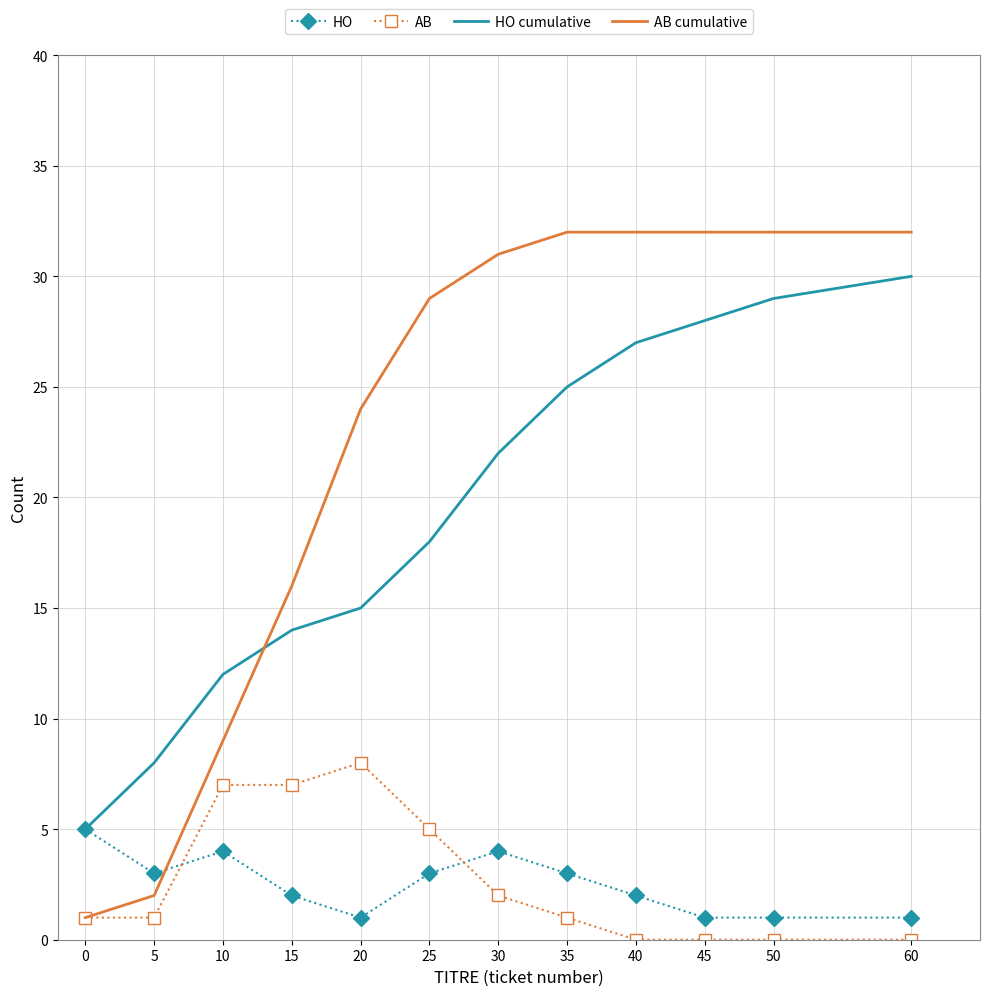

Reading right to left, extract all data points from this chart.

HO: 60=1	50=1	45=1	40=2	35=3	30=4	25=3	20=1	15=2	10=4	5=3	0=5
AB: 60=0	50=0	45=0	40=0	35=1	30=2	25=5	20=8	15=7	10=7	5=1	0=1
HO cumulative: 60=30	50=29	45=28	40=27	35=25	30=22	25=18	20=15	15=14	10=12	5=8	0=5
AB cumulative: 60=32	50=32	45=32	40=32	35=32	30=31	25=29	20=24	15=16	10=9	5=2	0=1